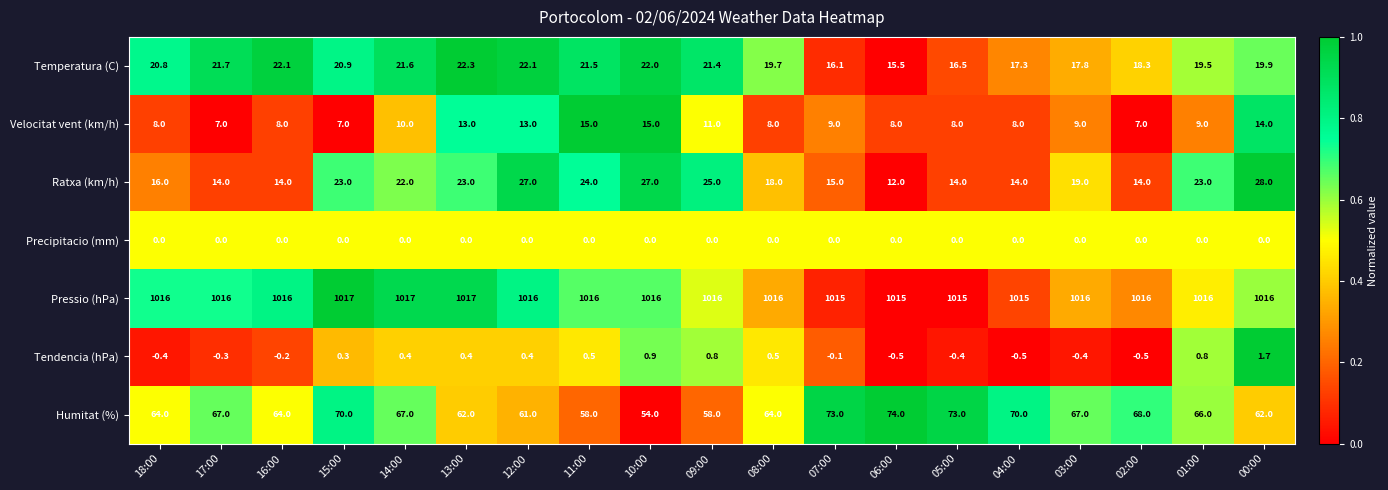

How many values in the Temperatura (C) series are below 20?

9